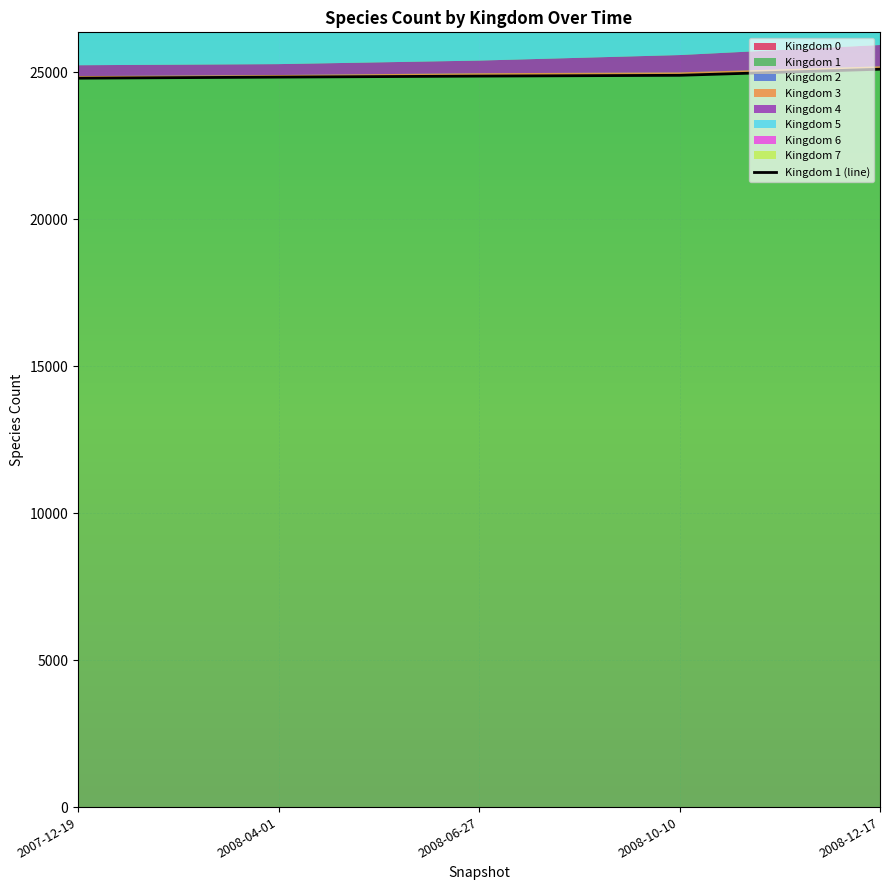

Read the value at 2007-12-19, to the nearest 10.

24800